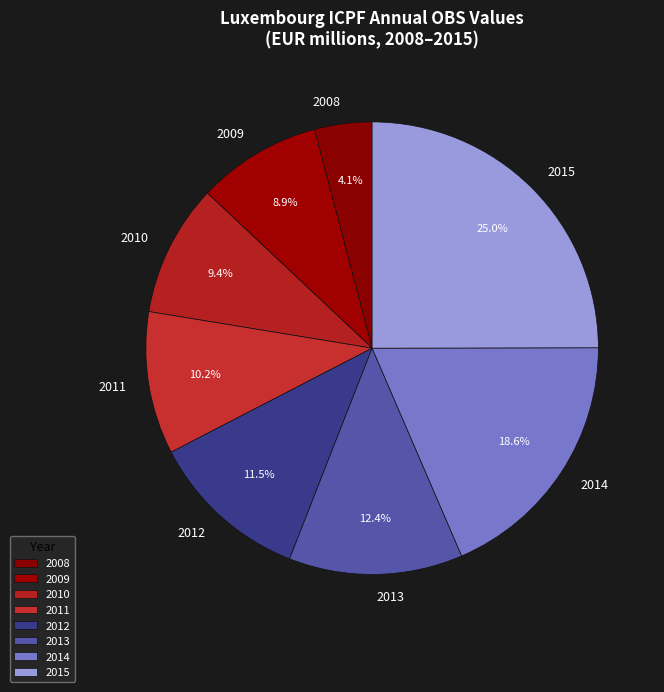

Approximately how many times larger is the value at 2009 compared to 2011?

0.9